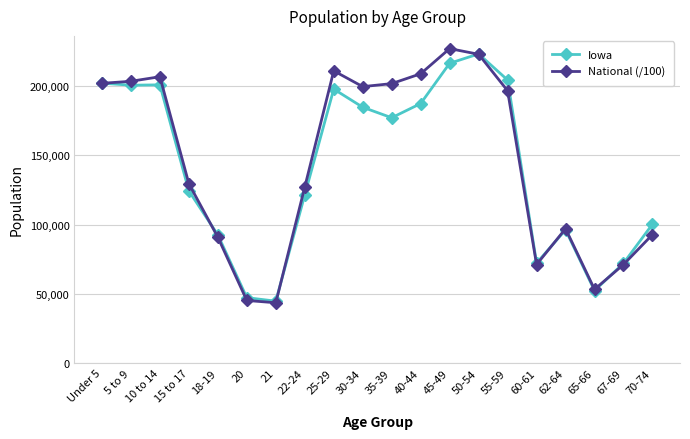

List the series in order of their peak value, highest first.

National (/100), Iowa